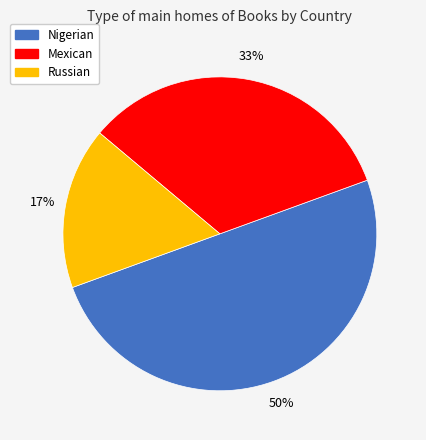

Does Russian account for over 50% of the chart?

No